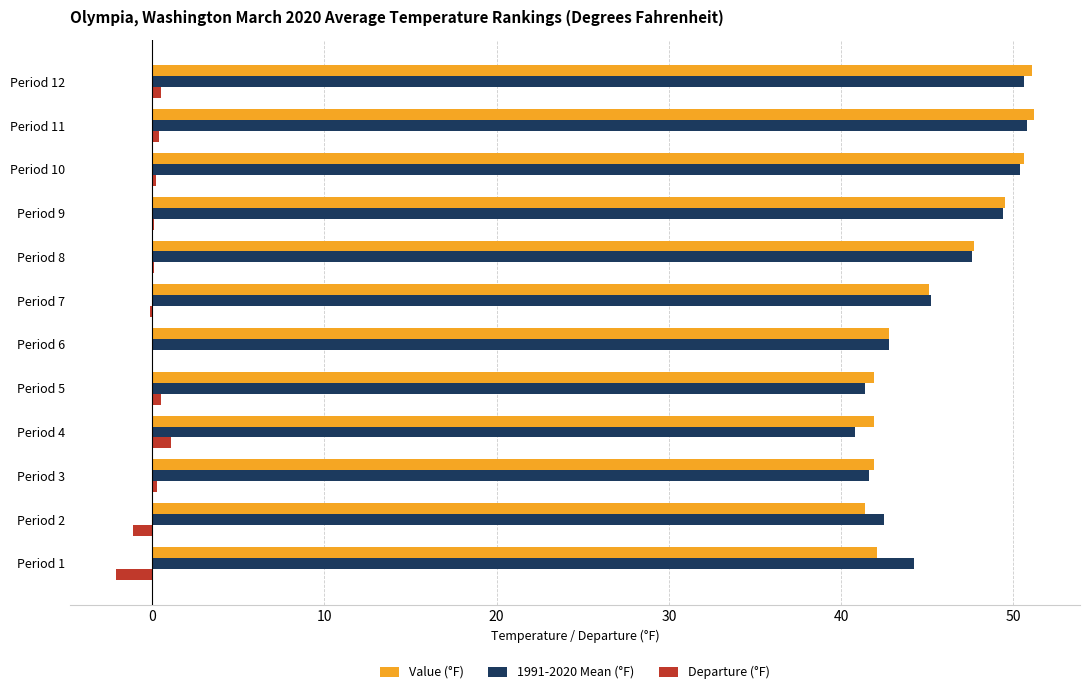

Is it true that Value (°F) equals 41.9 at Period 3?

True